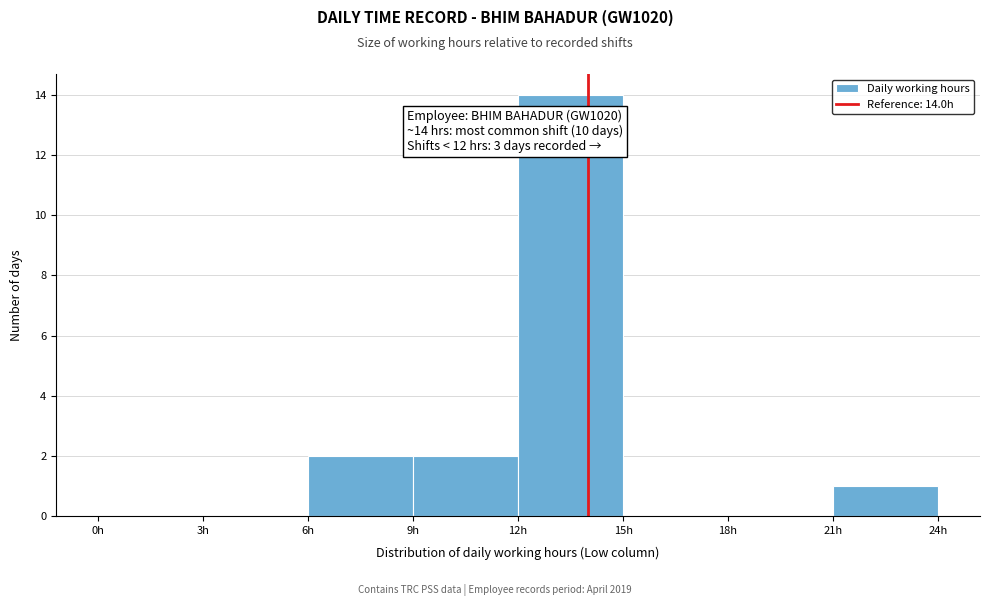

Which range on the x-axis has the tallest bar?

12 to 15